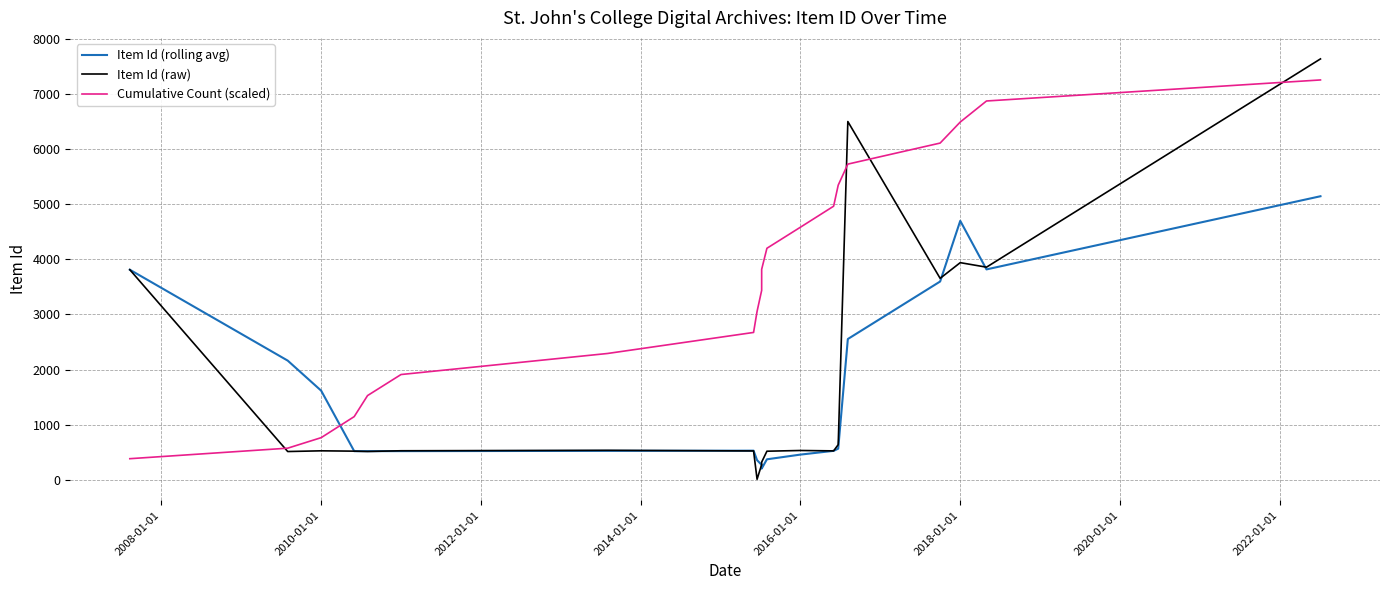

How many lines are shown in the chart?

3